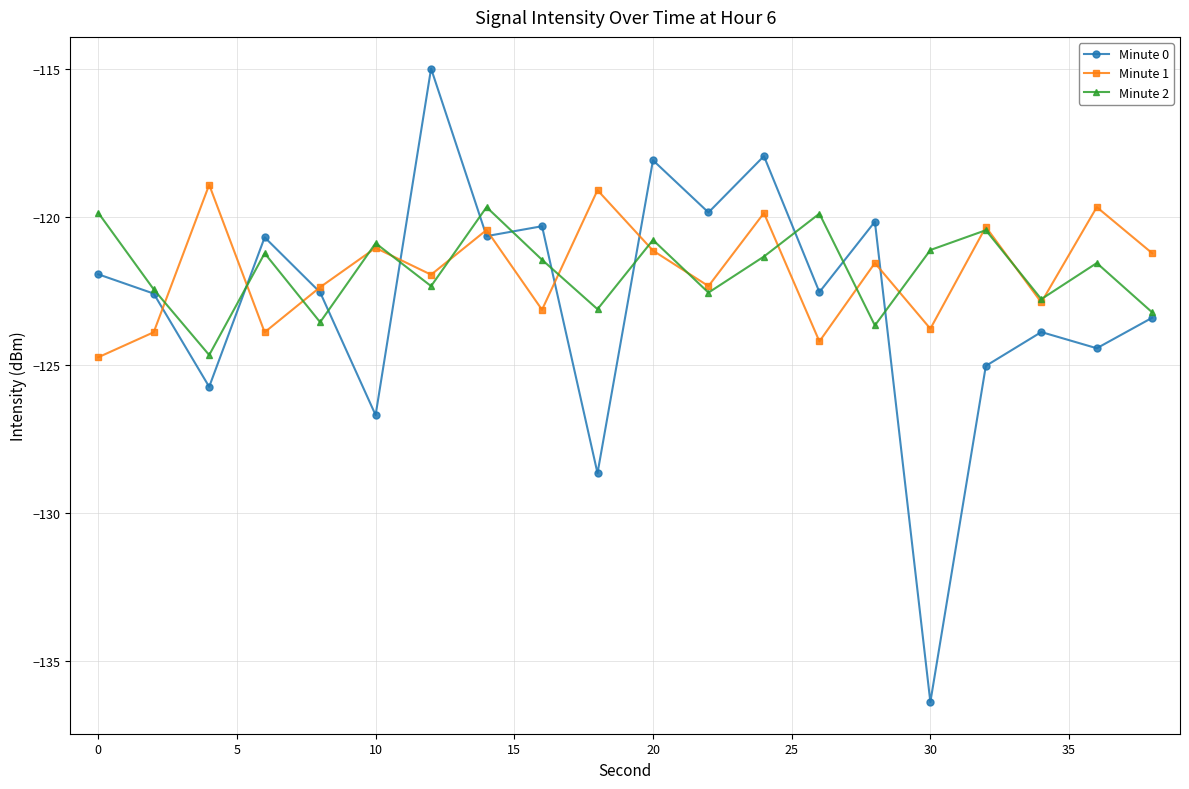

What is the highest value of the Minute 2 series?

-119.7